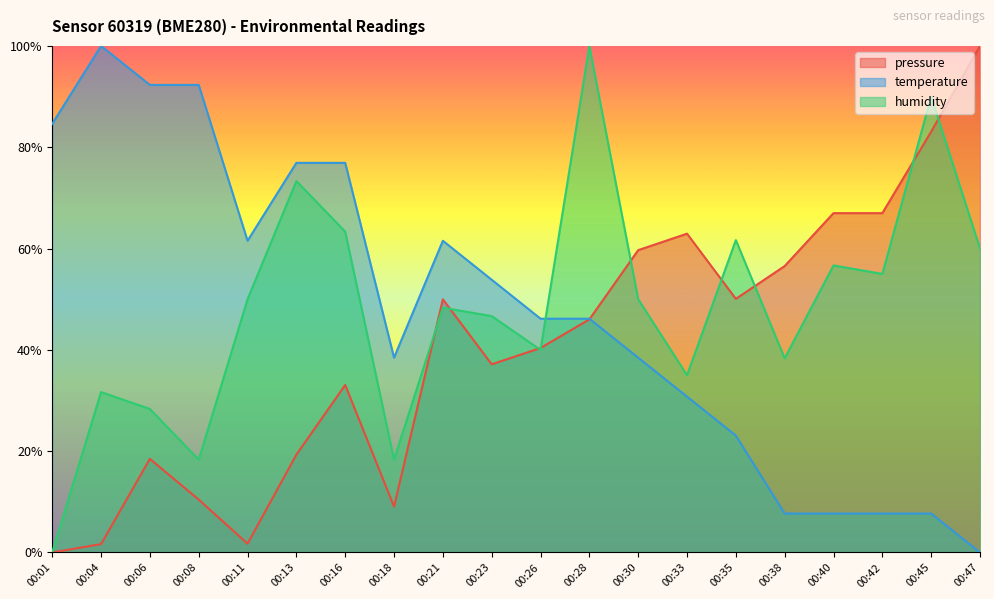

What is the difference between the maximum and second lowest values in the pressure series?

98.3